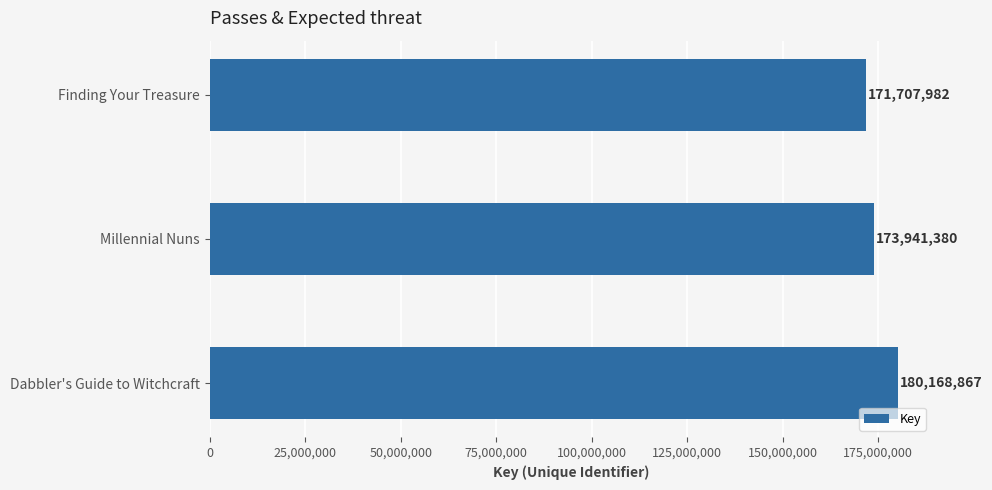

What is the label of the 1st bar from the bottom?

Dabbler's Guide to Witchcraft